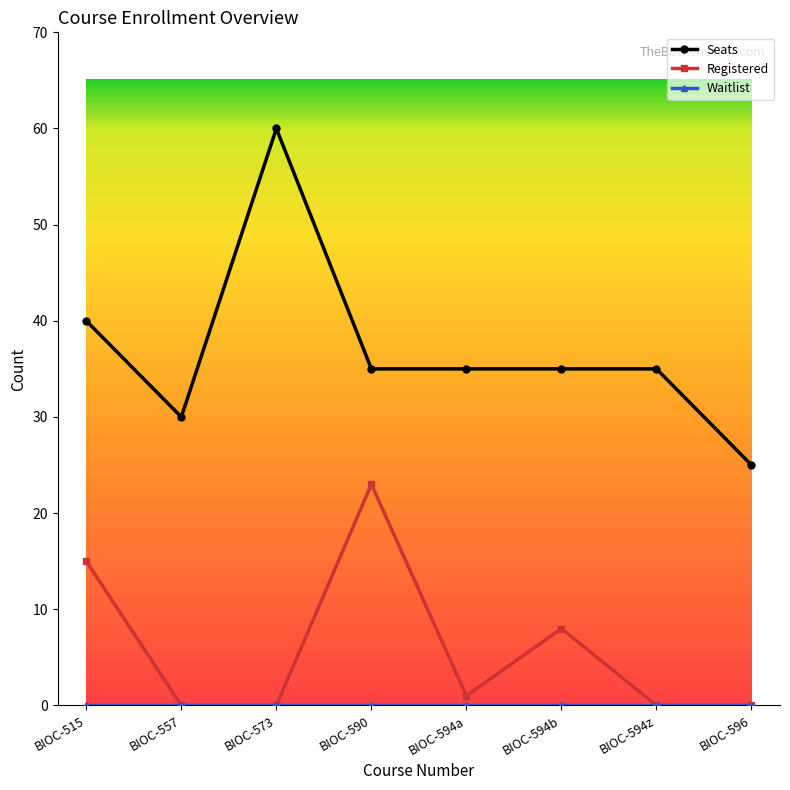

Which series has the largest range (max minus min)?

Seats